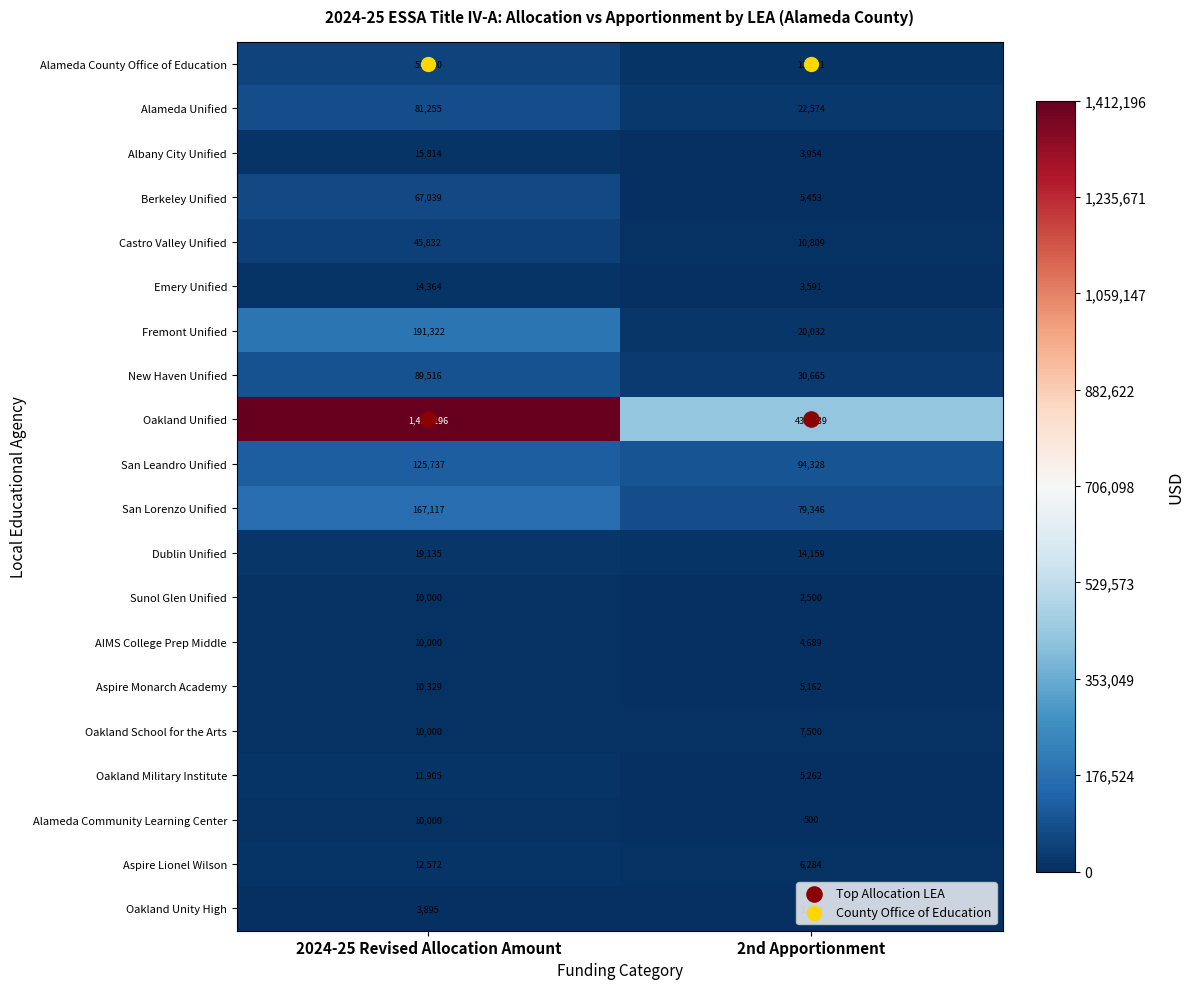

At how many categories does at least one series exceed 1040162?

1